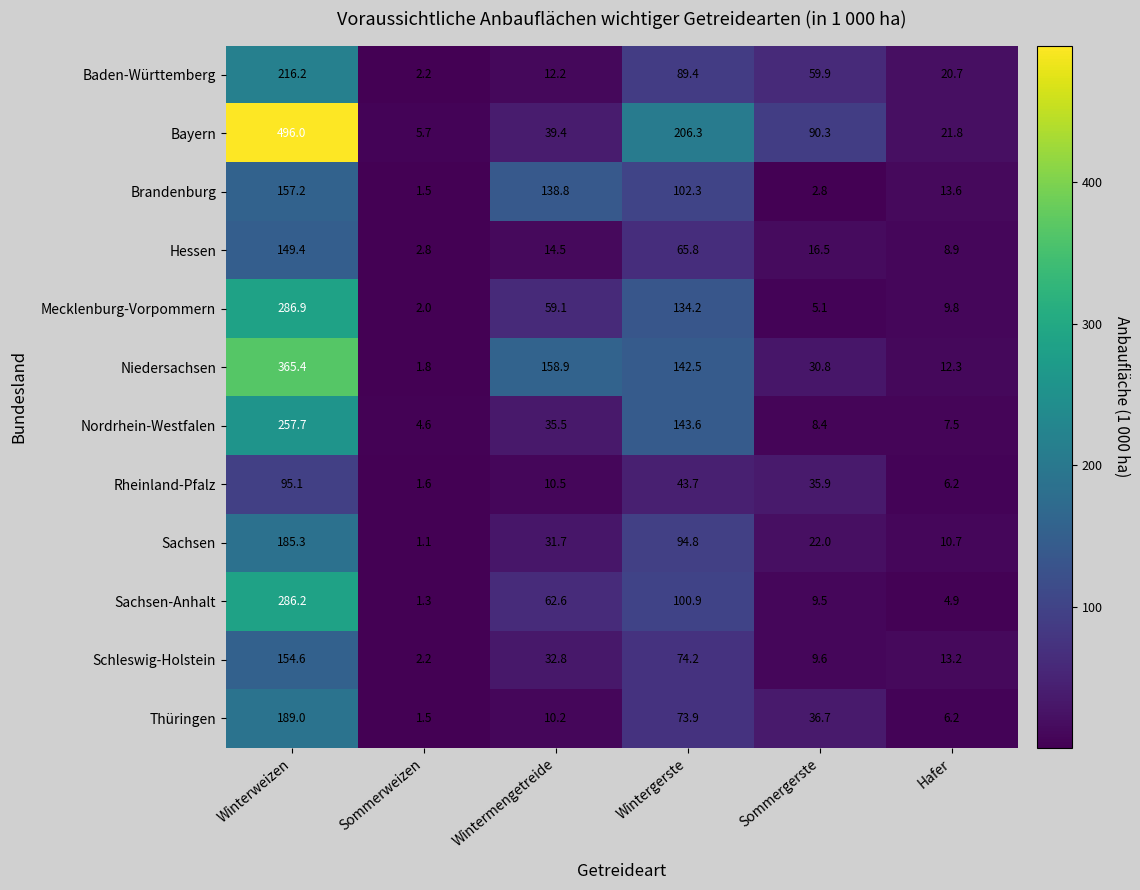

What is the approximate value of Nordrhein-Westfalen at Sommerweizen?

4.6